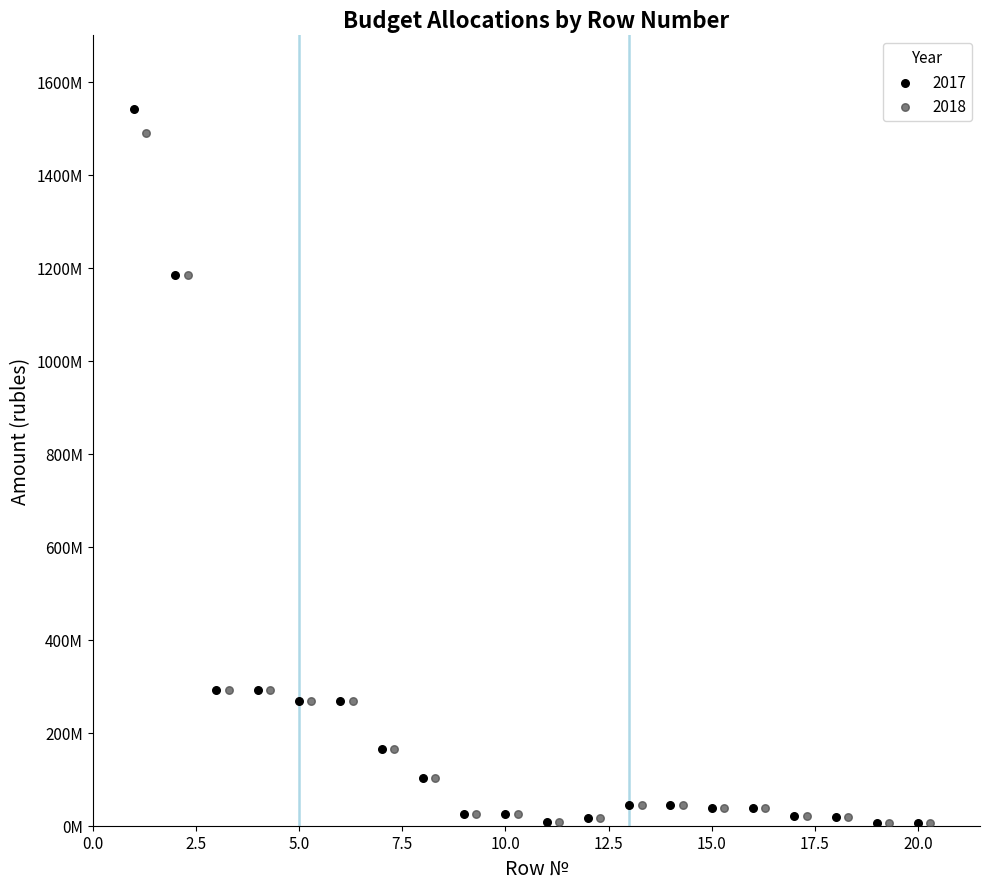

What are all the series names shown in the legend?

2017, 2018